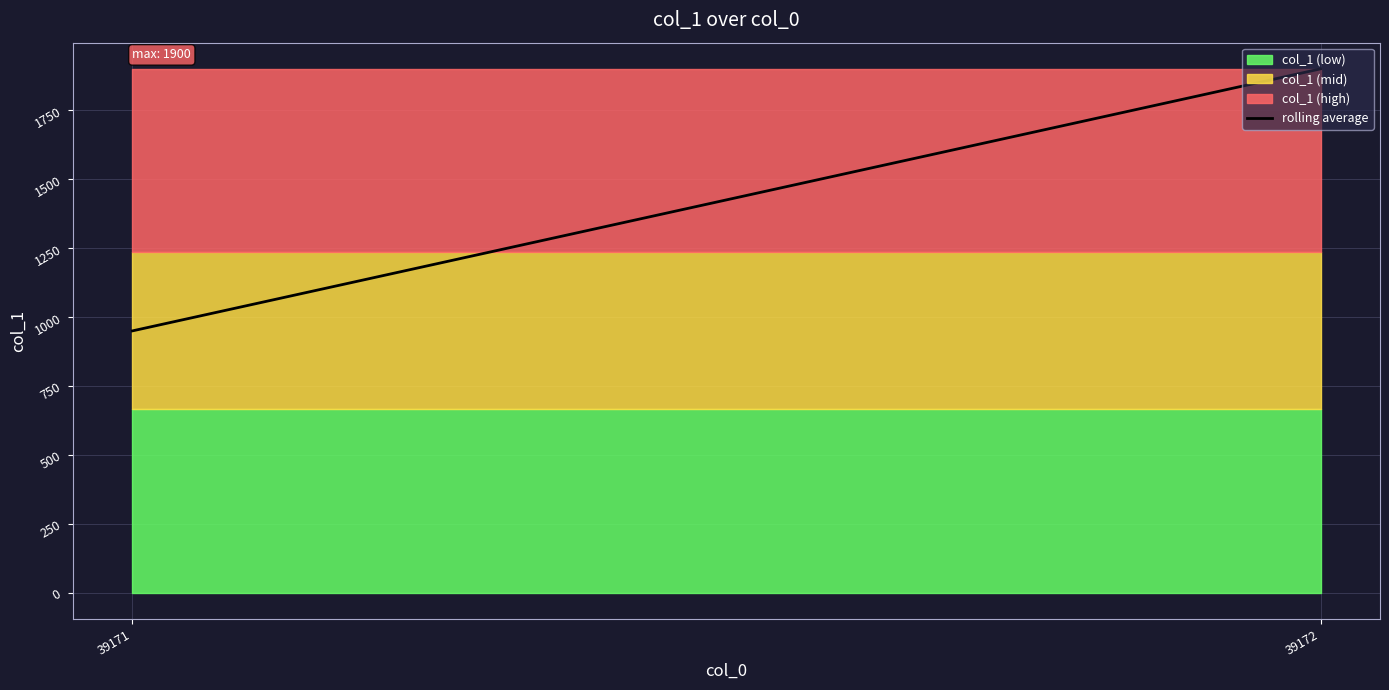

Count the values in the range 950 to 1900.

2